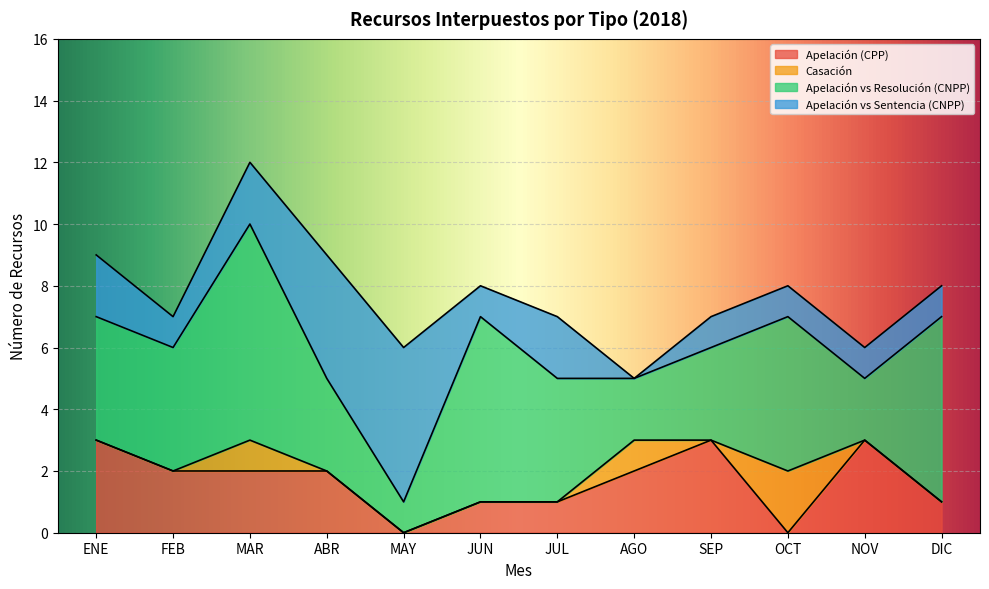

How many values in the Apelación vs Resolución (CNPP) series are below 4?

5